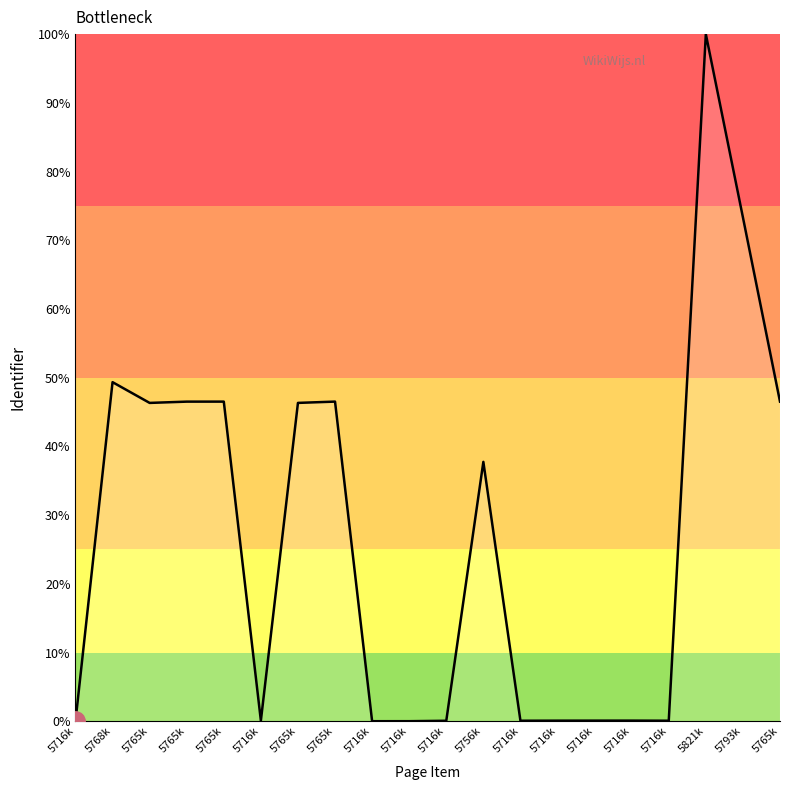

How many lines are shown in the chart?

1